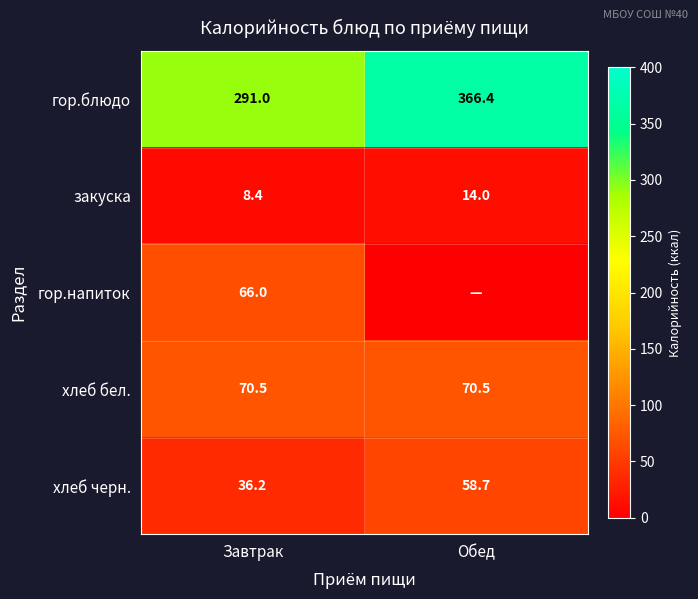

What is the average value of the хлеб бел. series?

70.5